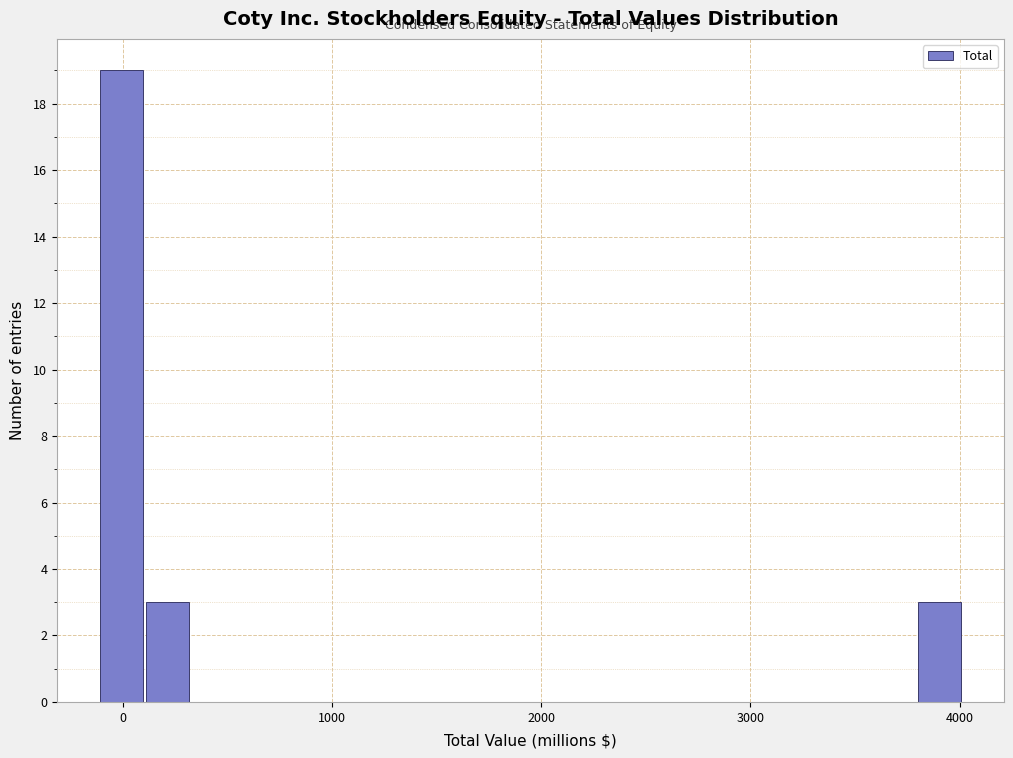

Around what value on the x-axis is the tallest bar? Give the approximate position of its centre, as read against the axis.

0